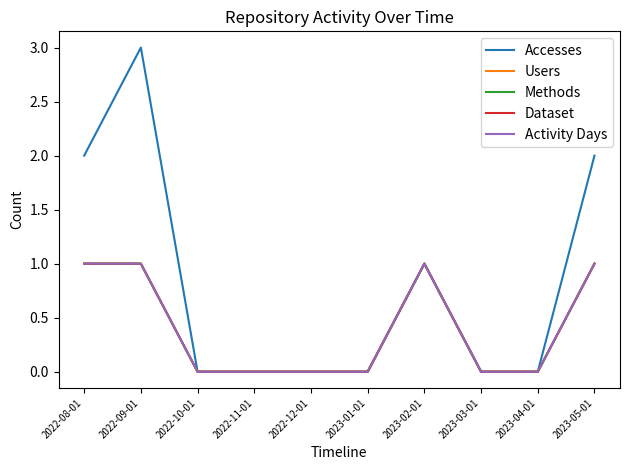

Which series changed the most between 2023-01-01 and 2023-04-01?

Accesses